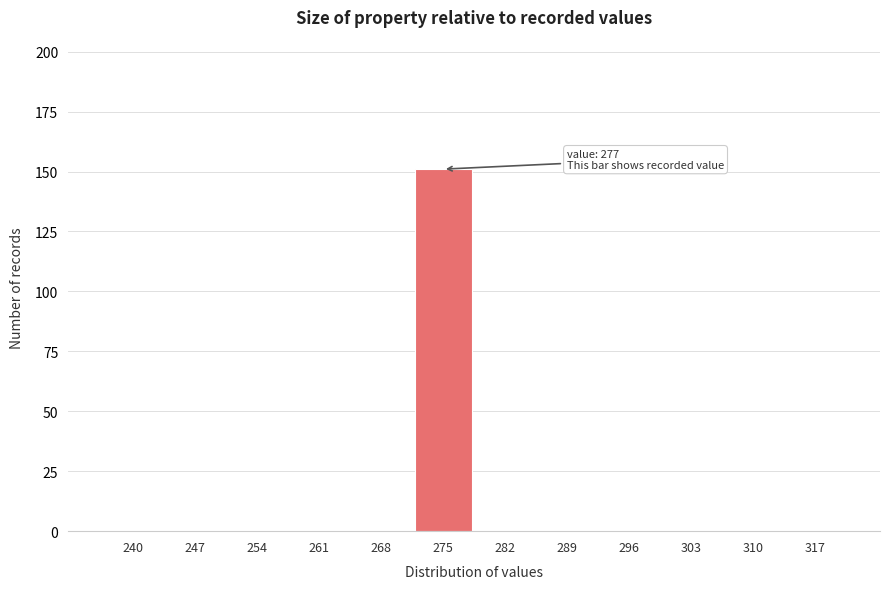

Reading left to right, list all the values displayed in this chart.

240=0	247=0	254=0	261=0	268=0	275=151	282=0	289=0	296=0	303=0	310=0	317=0